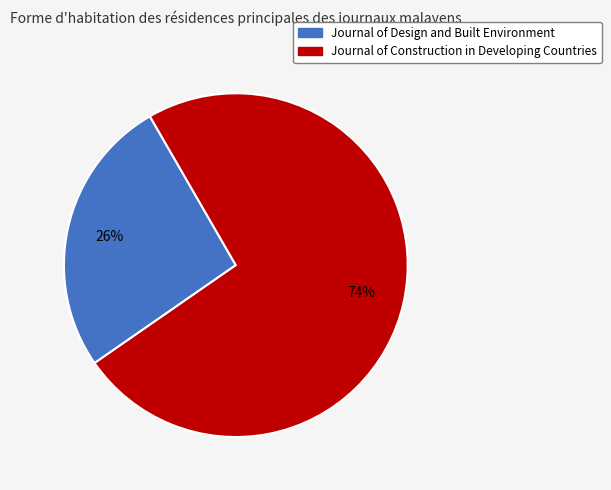

Combined, do Journal of Construction in Developing Countries and Journal of Design and Built Environment account for over 50%?

Yes